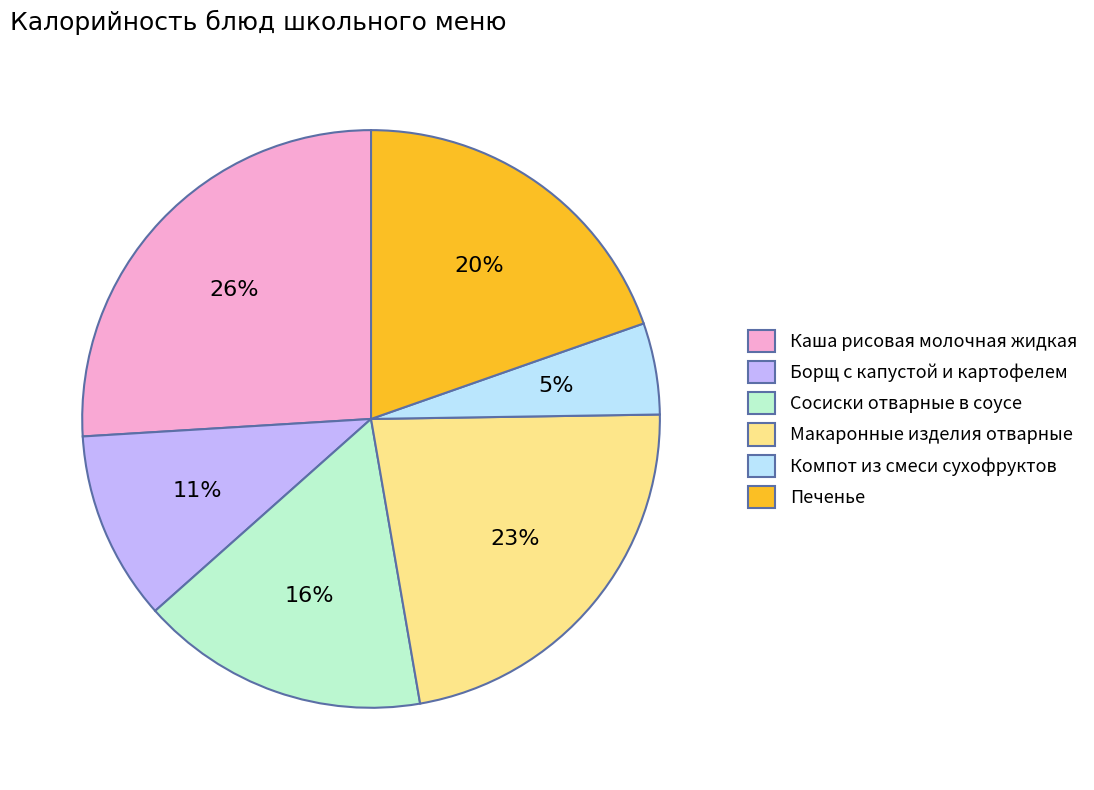

Do Каша рисовая молочная жидкая and Макаронные изделия отварные together represent more than half of the pie?

No